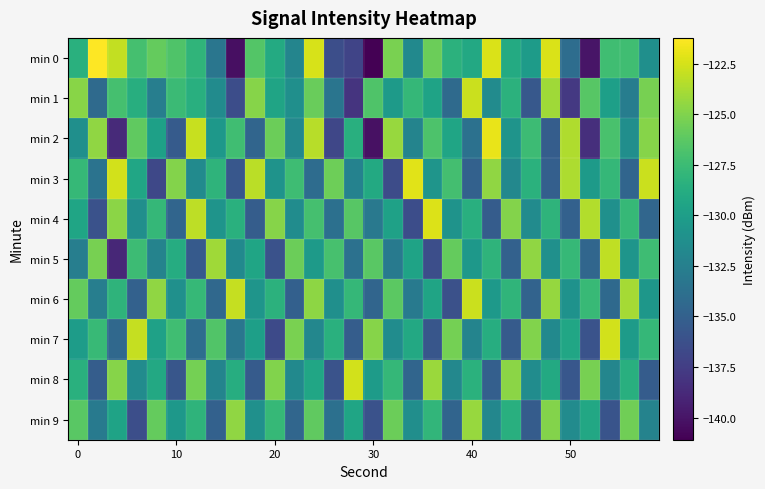

Which label corresponds to the smallest value in the chart?

30